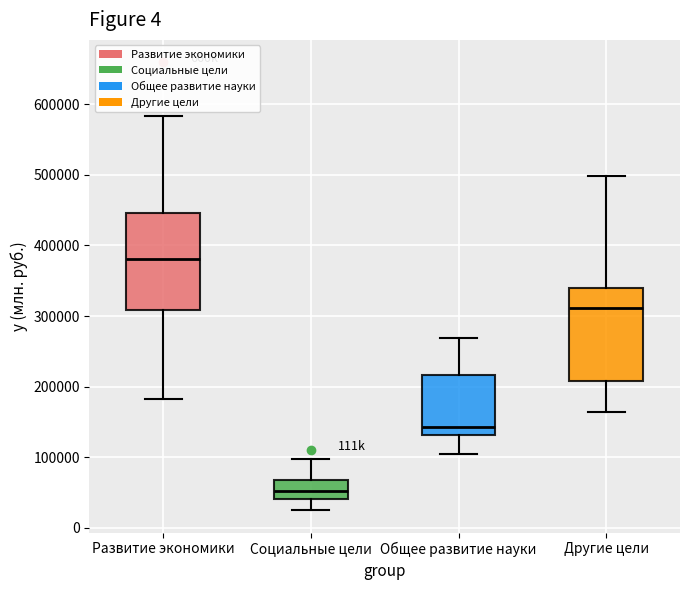

Where is the lower edge of the box for Другие цели on the y-axis? The values are not printed on the chart, so give them approximately, as read against the axis.

210000